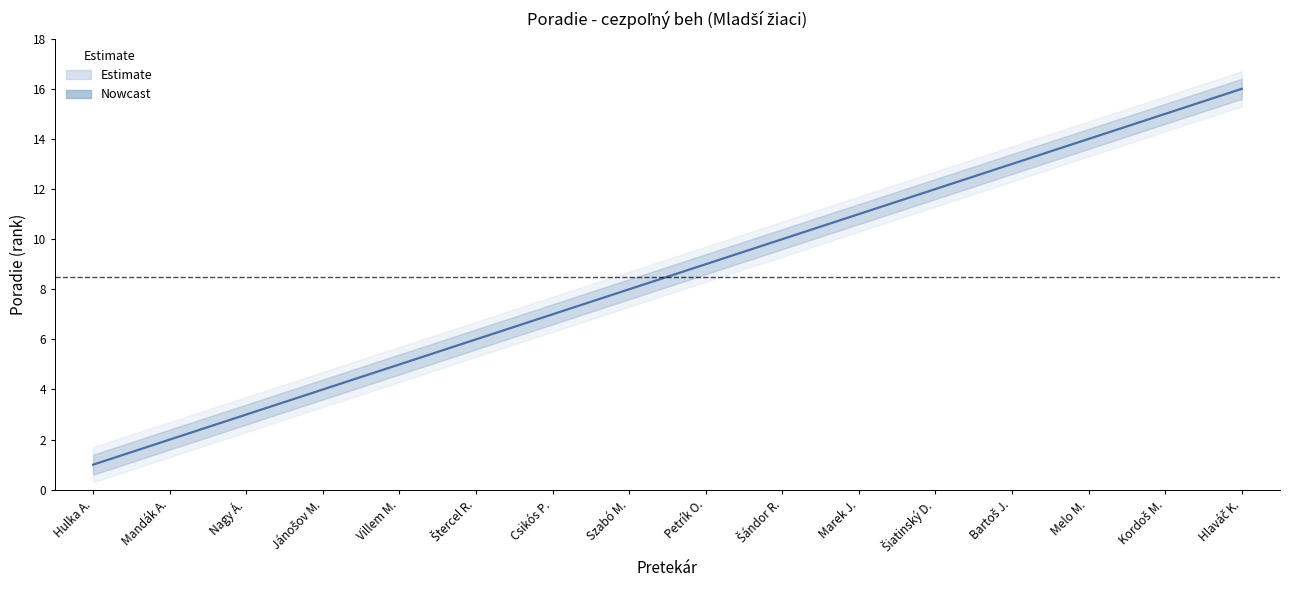

At which category does the chart reach its minimum across all series?

Hulka A.